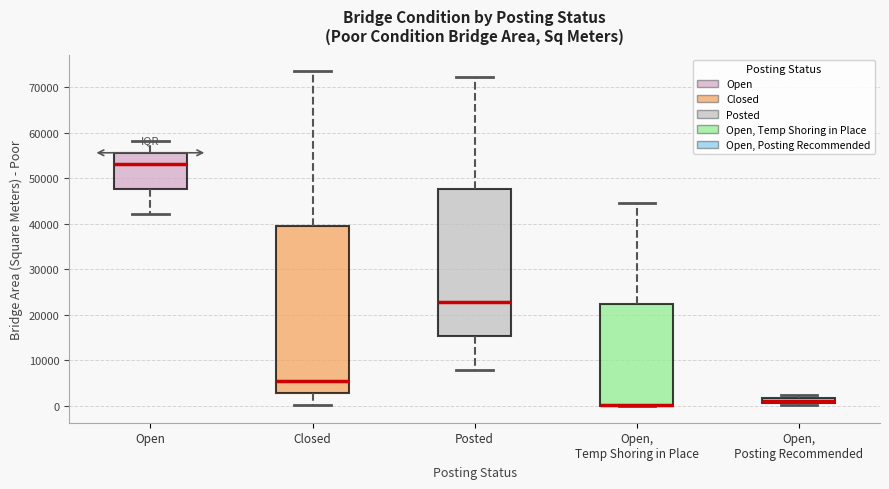

Which box is the tallest, from its lower edge to its upper edge?

Closed